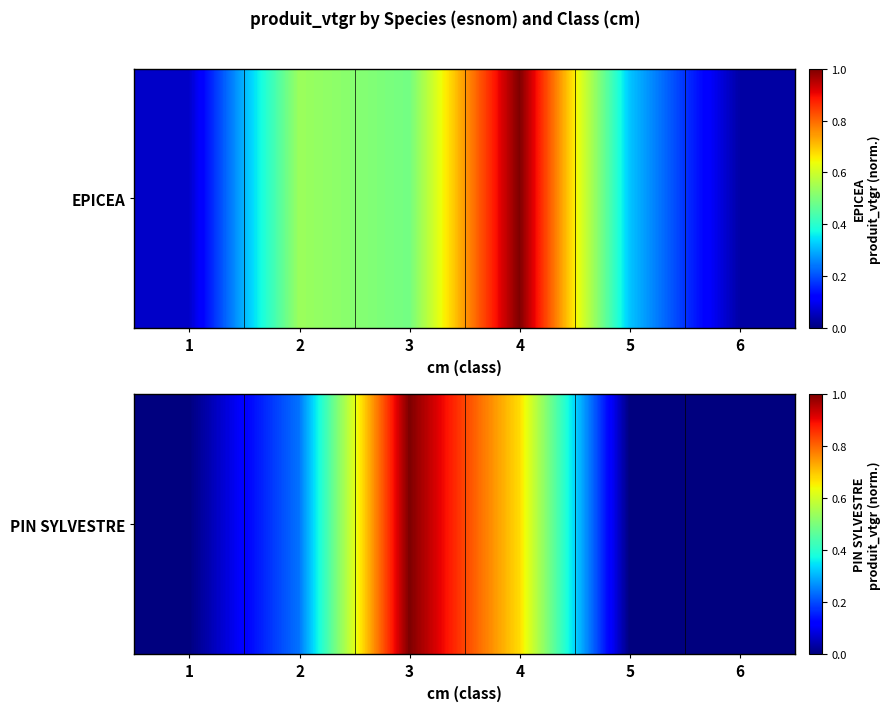

What is the change in value from 2 to 6?

-0.2